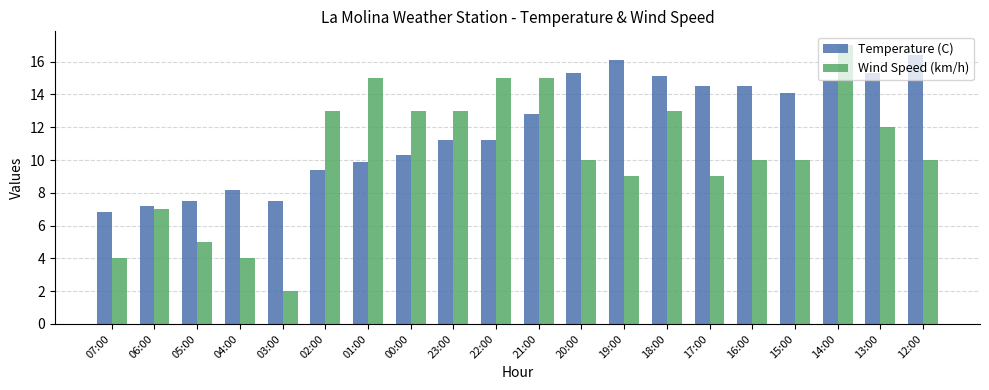

What position from the left is 22:00?

10